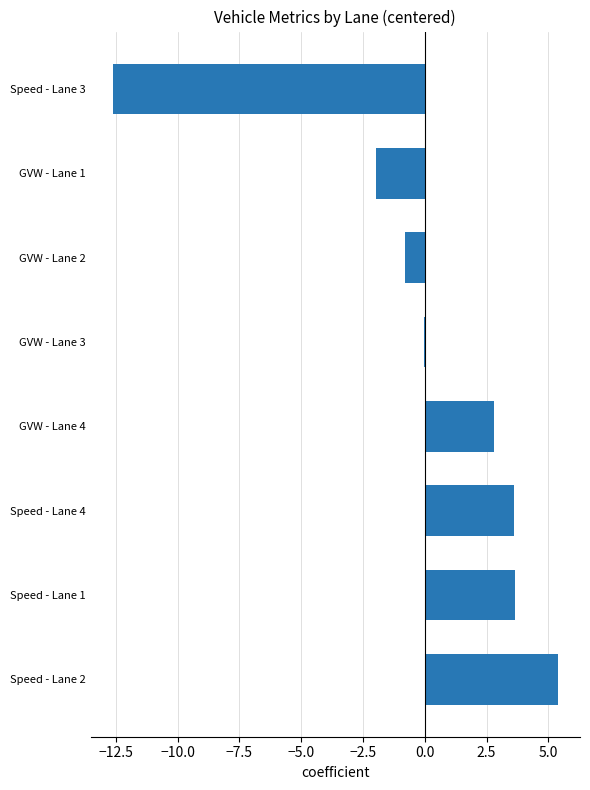

What is the change in value from GVW - Lane 2 to Speed - Lane 3?

-11.8